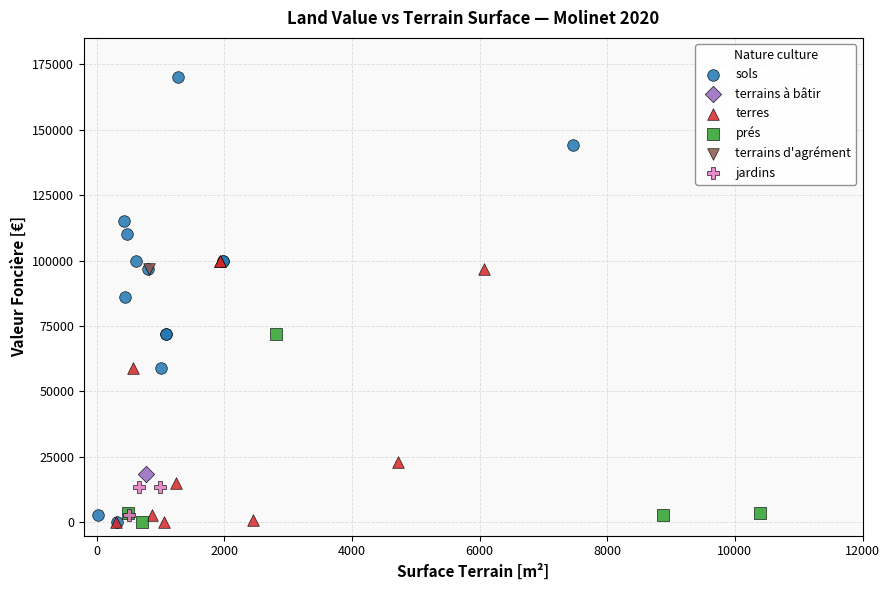

What are all the series names shown in the legend?

sols, terrains à bâtir, terres, prés, terrains d'agrément, jardins